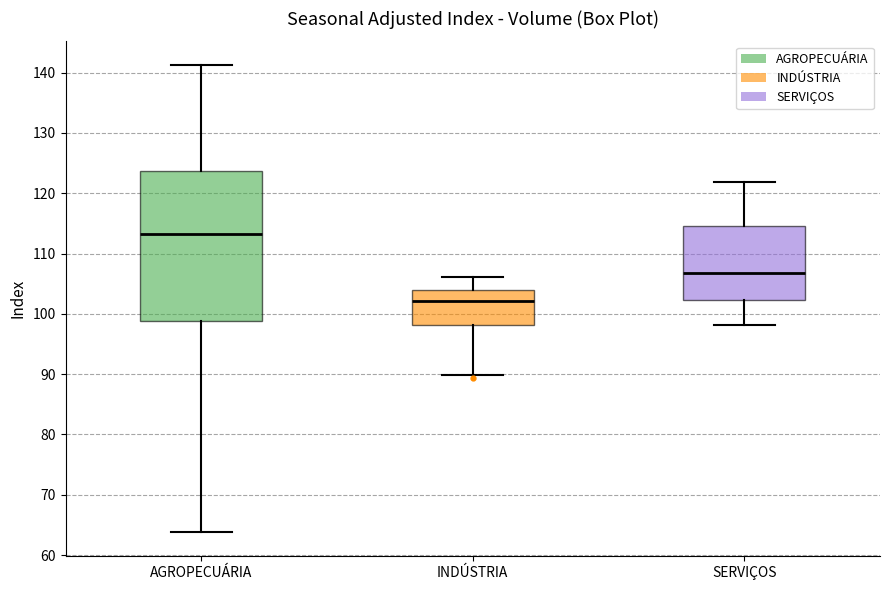

Reading left to right, read every box against the y-axis: the position of its median line, the range the box covers, and the ends of its whiskers. The values are not printed on the chart, so give them approximately, as read against the axis.

AGROPECUÁRIA: median 113, box 99 to 124, whiskers 64 to 141
INDÚSTRIA: median 102, box 98 to 104, whiskers 90 to 106
SERVIÇOS: median 107, box 102 to 114, whiskers 98 to 122